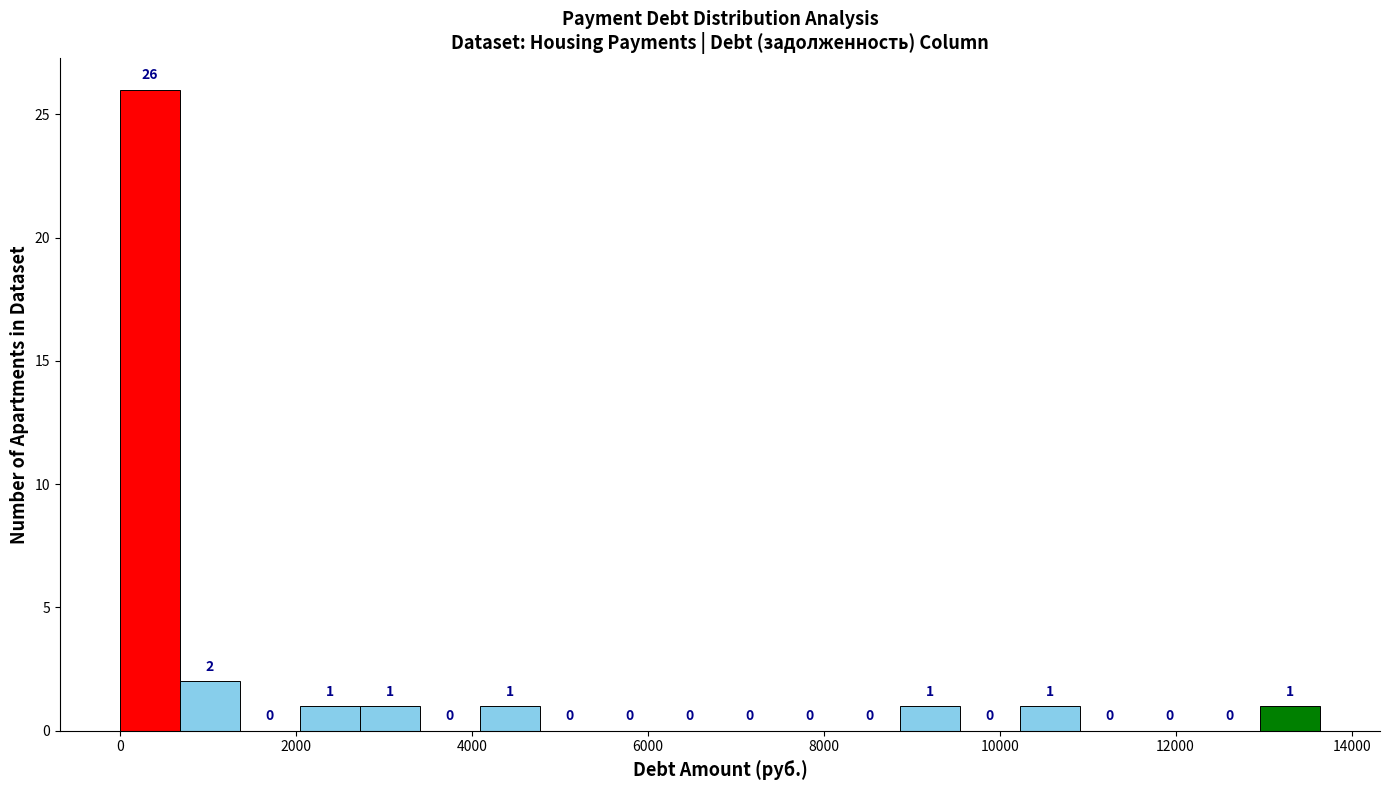

Around what value on the x-axis is the tallest bar? Give the approximate position of its centre, as read against the axis.

400